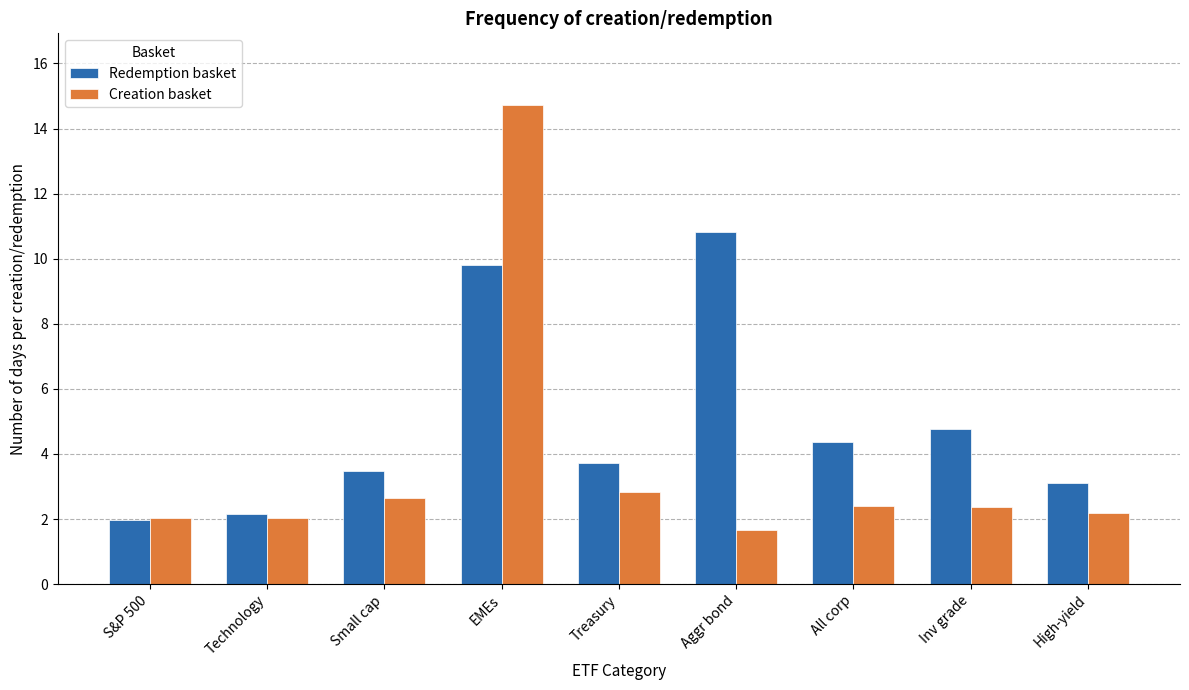

What is the difference between the highest and lowest values at High-yield?

0.9